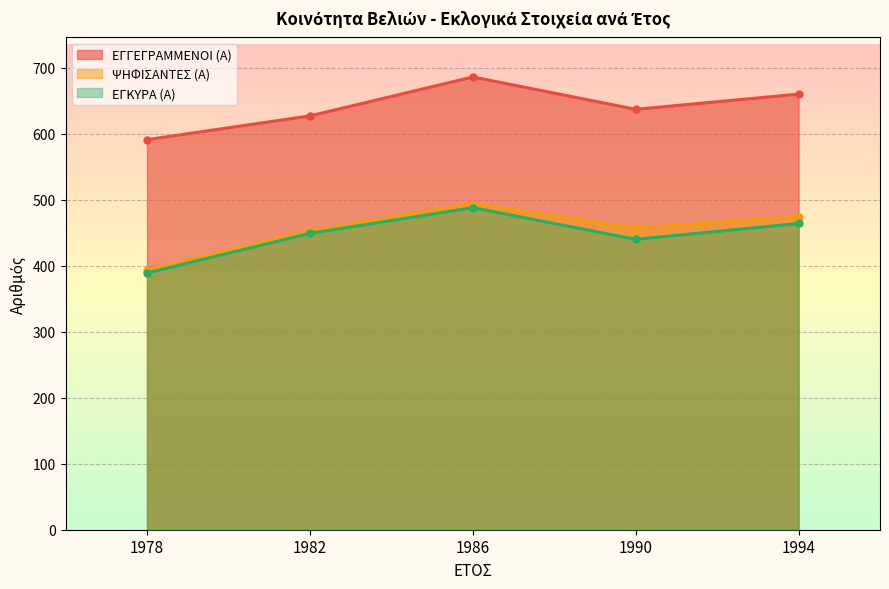

Does the chart display data point markers on the line(s)?

Yes